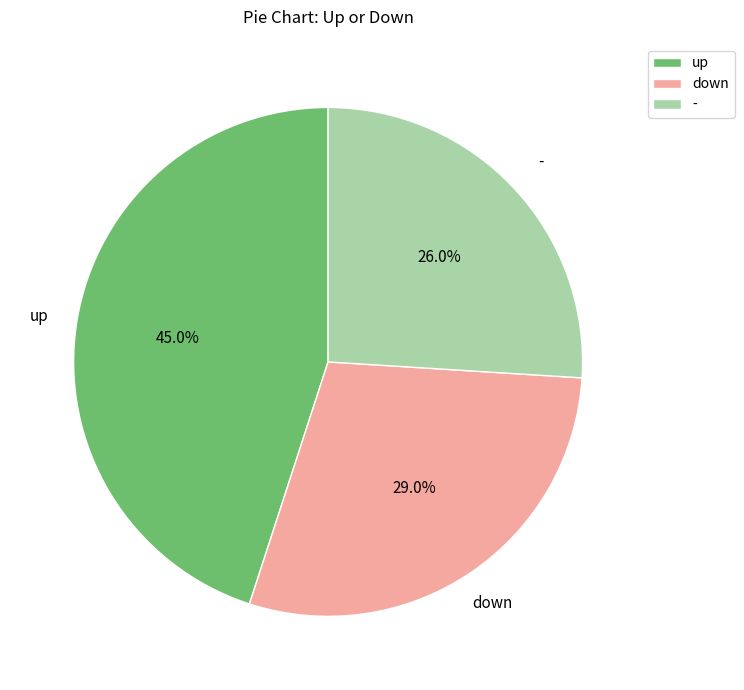

What is the ratio of the value at down to the value at -?

1.1